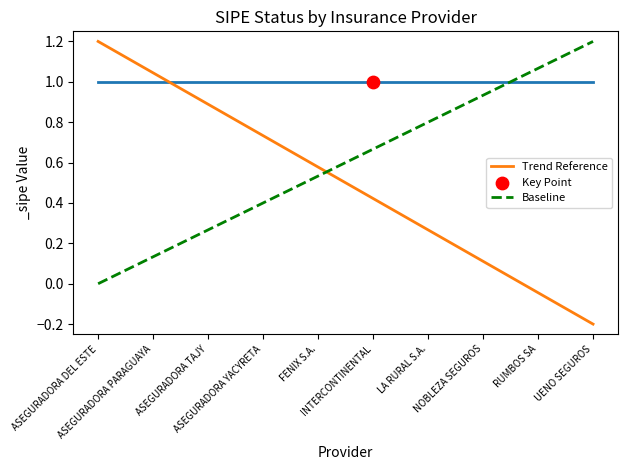

Which series has the largest total across all categories?

Baseline